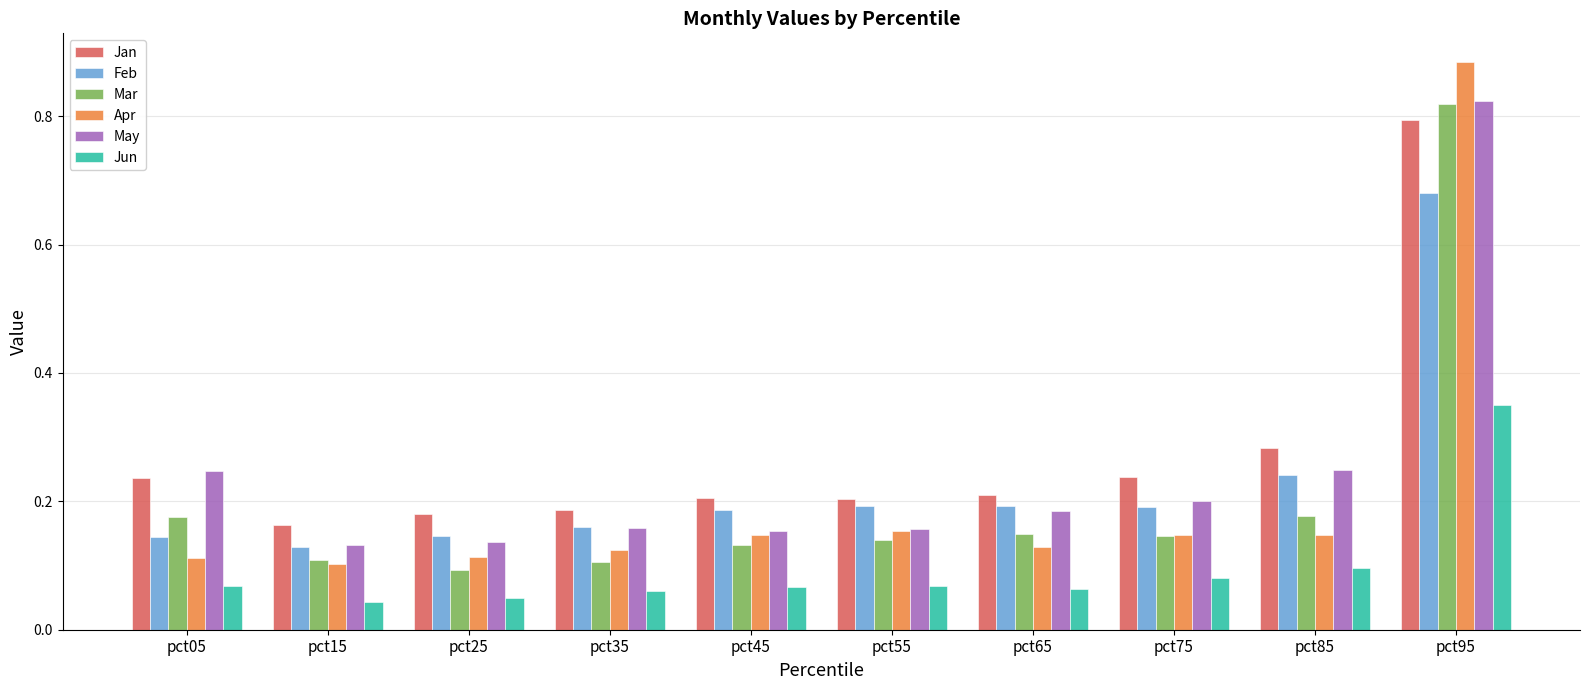

Which label corresponds to the largest value in the chart?

pct95